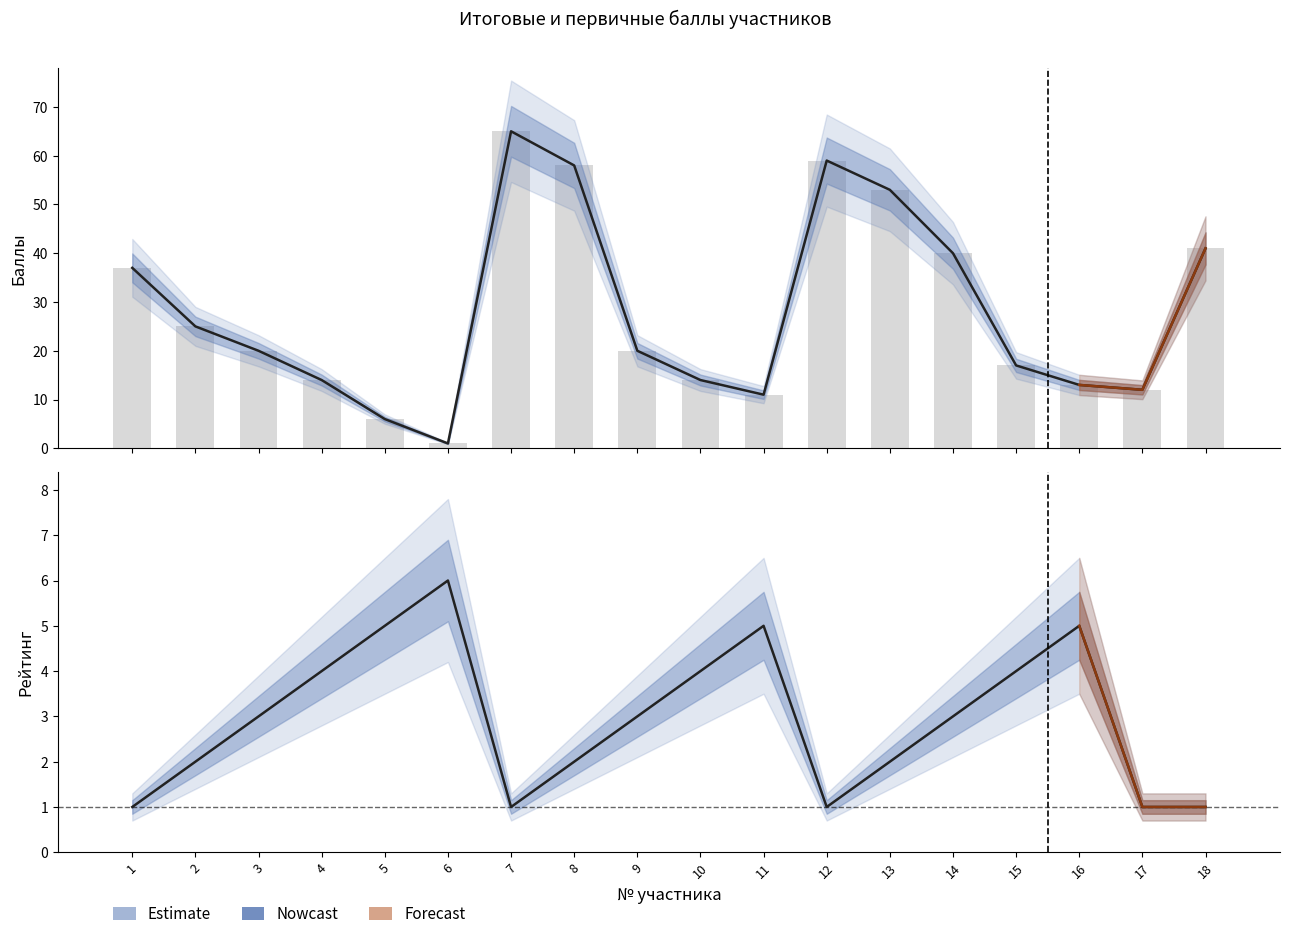

At how many categories does at least one series exceed 45?

4